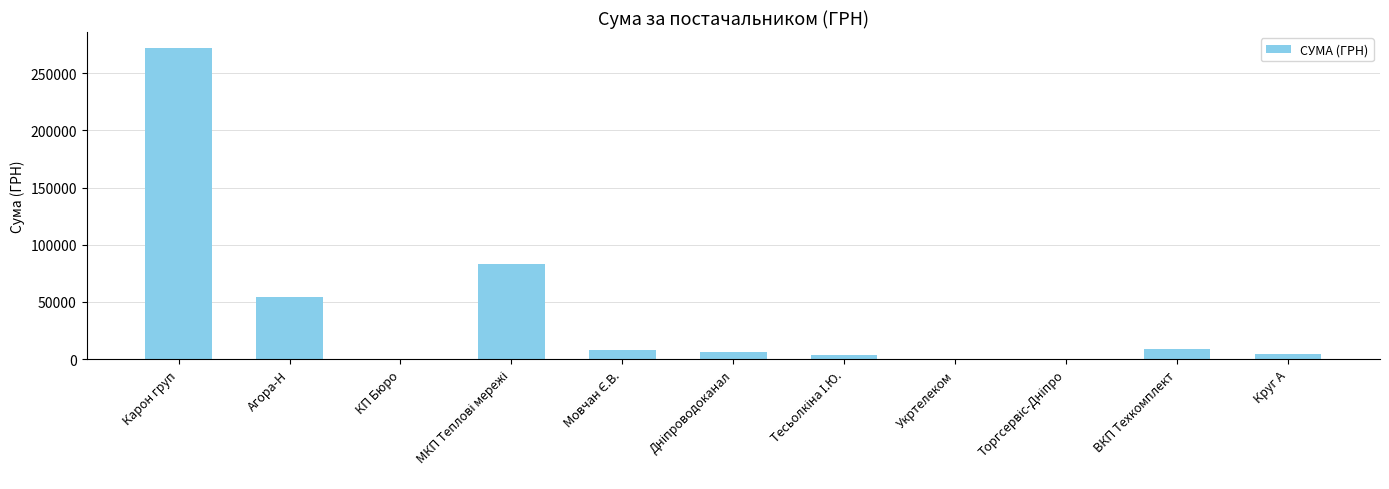

True or false: the data shows 272422.2 at Карон груп.

True